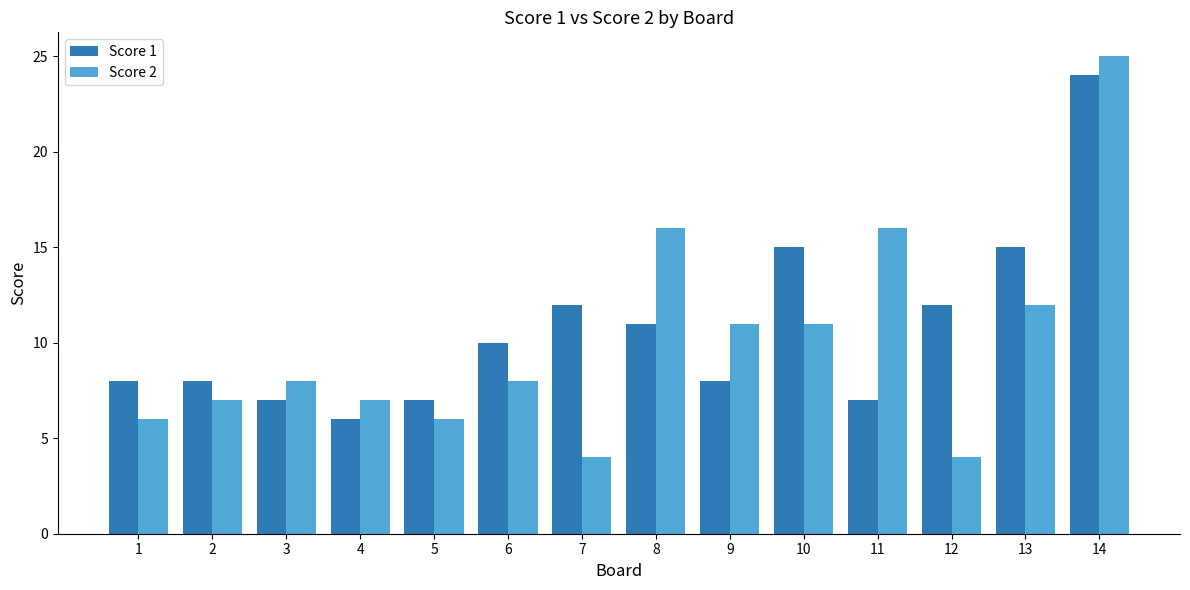

Which category has the highest value in the Score 1 series?

14